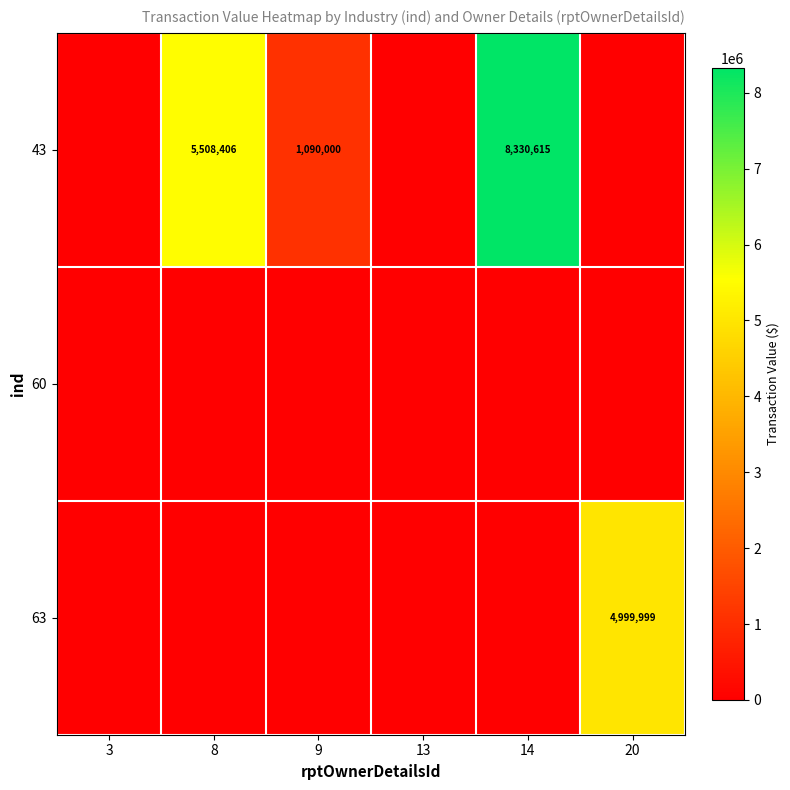

The value of 63 at 20 is 2389972. True or false?

False